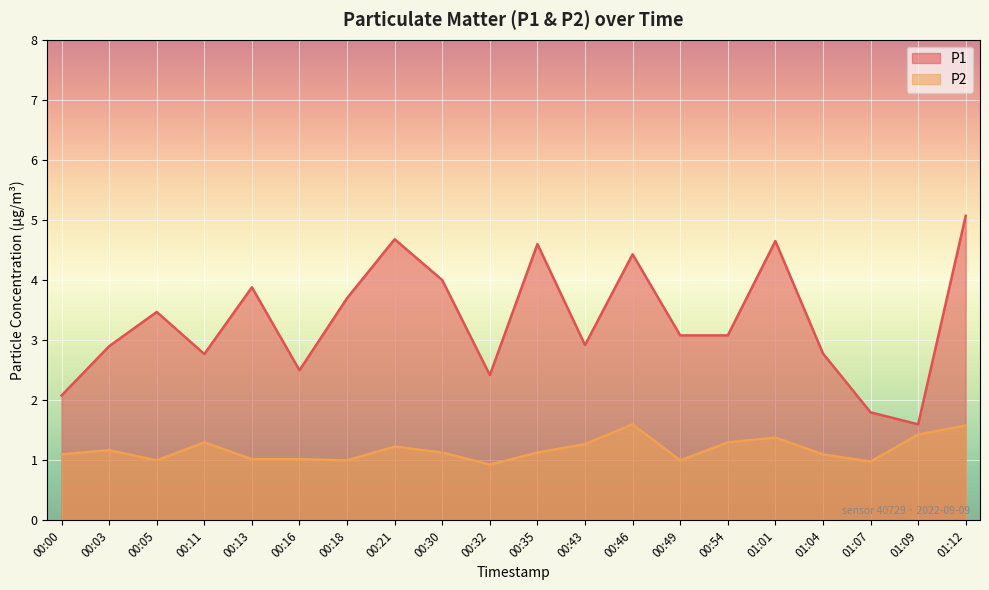

What is the average value of the P1 series?

3.3